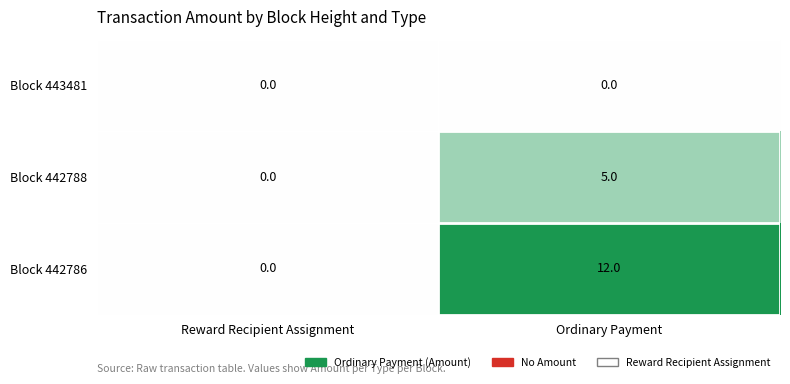

List the series in order of their peak value, highest first.

Block 442786, Block 442788, Block 443481